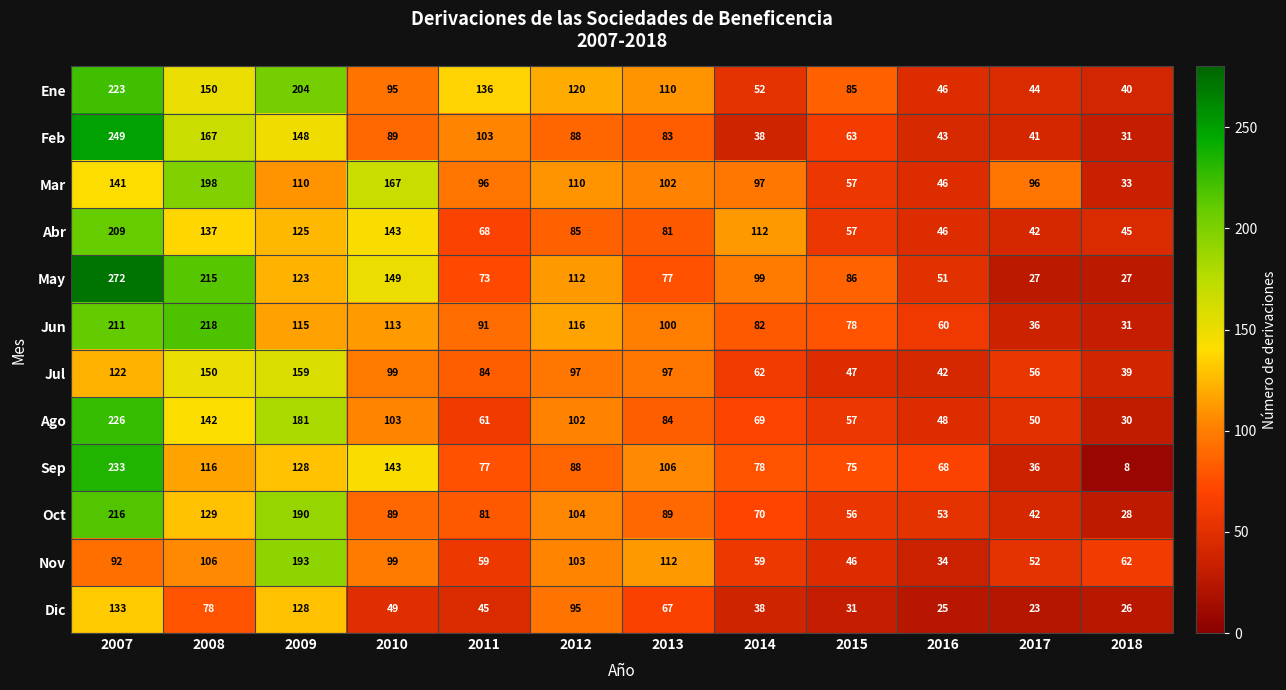

At which category is the sum across all series the highest?

2007